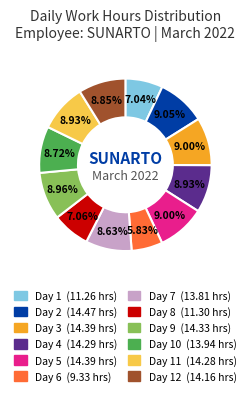

Is there a majority slice in this chart?

No